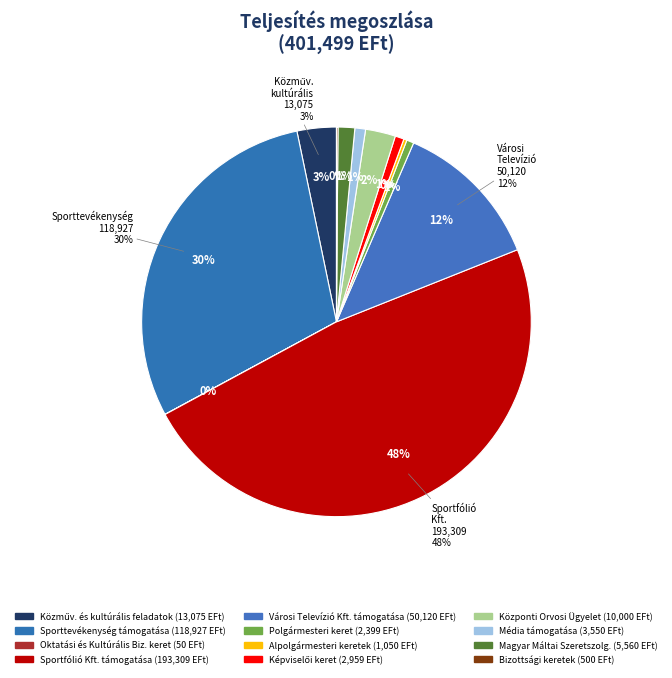

Is it true that Média támogatása is 9% of the pie?

False